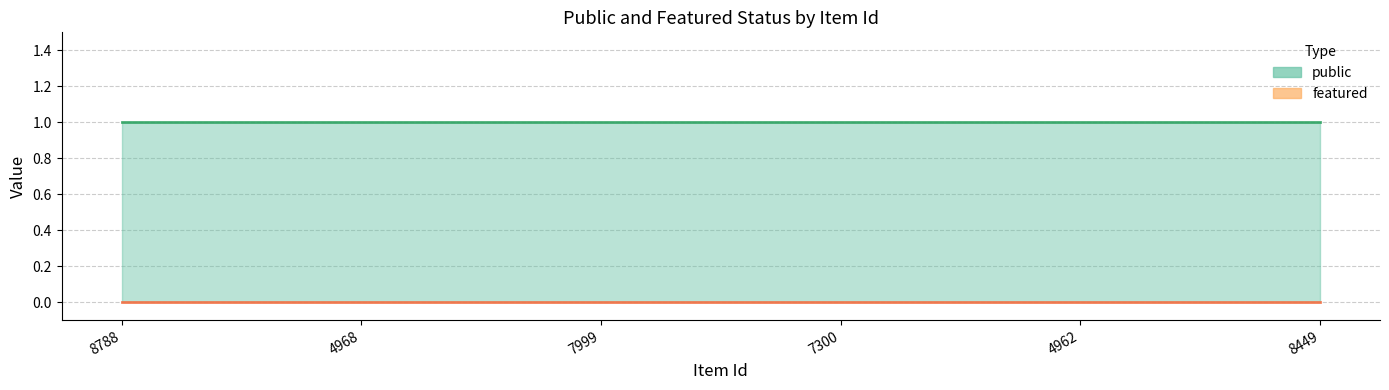

Between 8449 and 7300, which is larger?

8449